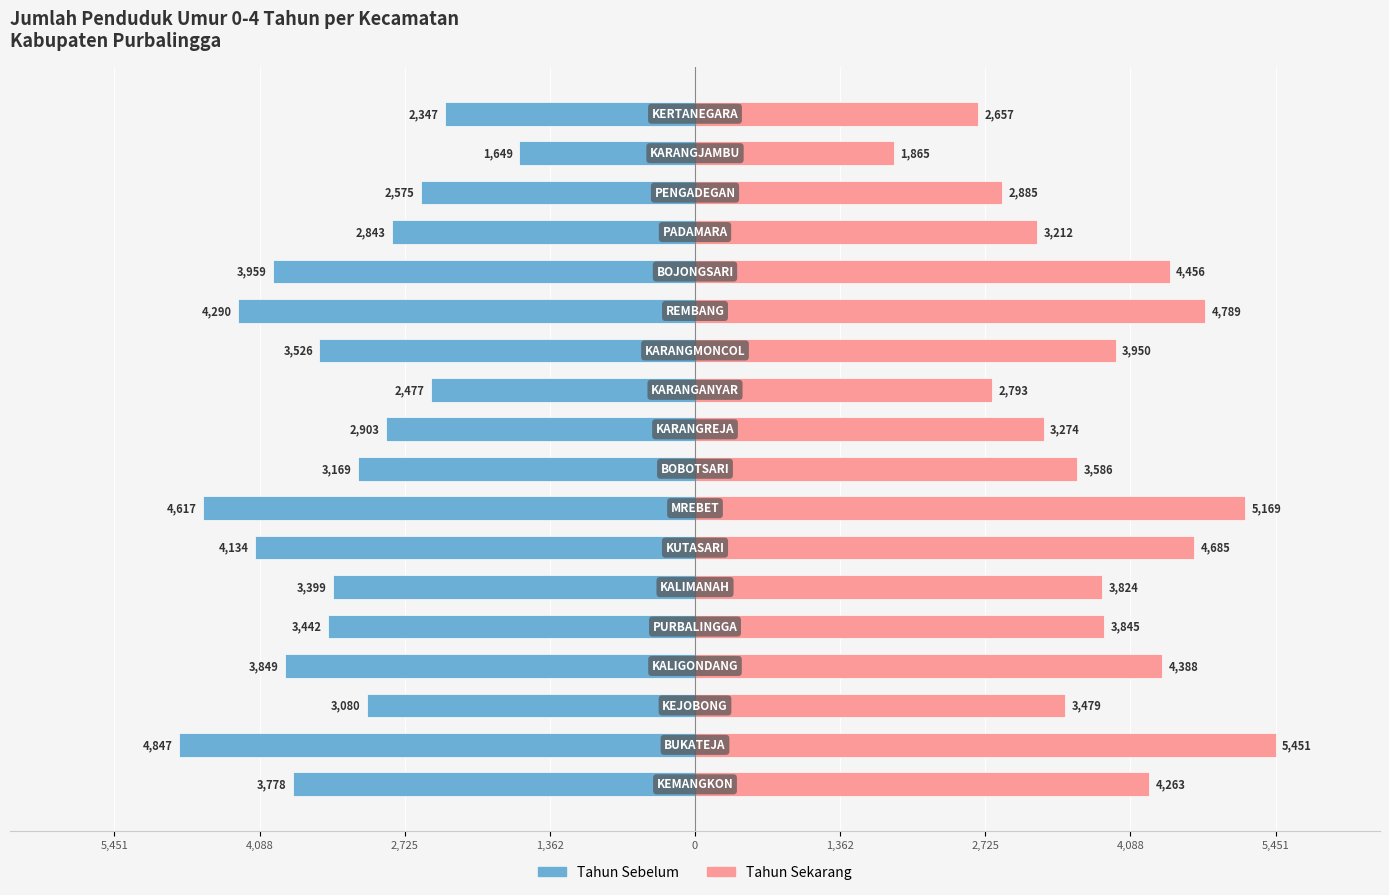

Reading right to left, what are all the values shown in this chart?

Tahun Sebelum: -2347	-1649	-2575	-2843	-3959	-4290	-3526	-2477	-2903	-3169	-4617	-4134	-3399	-3442	-3849	-3080	-4847	-3778
Tahun Sekarang: 2657	1865	2885	3212	4456	4789	3950	2793	3274	3586	5169	4685	3824	3845	4388	3479	5451	4263